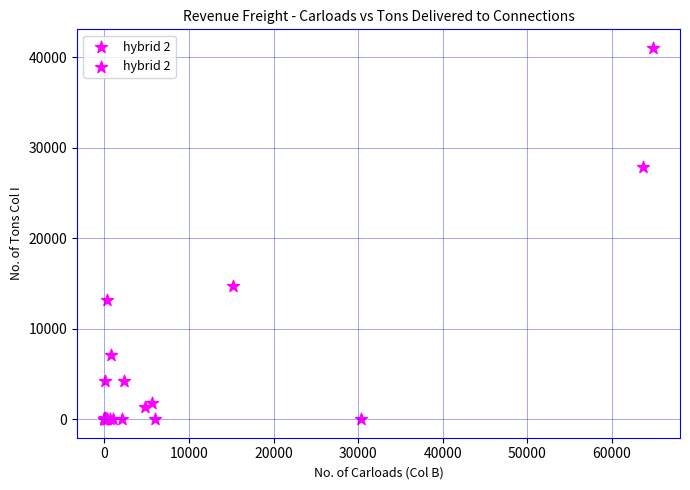

What Y value in the scatter plot is closest to 20517?

14713.0